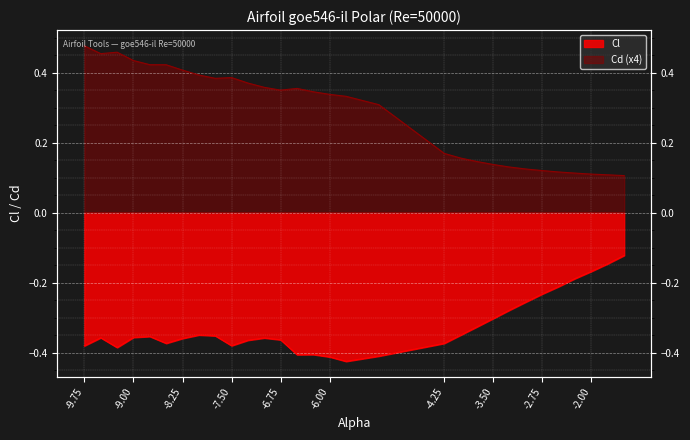

True or false: the data has more than 0 interior local peaks.

True